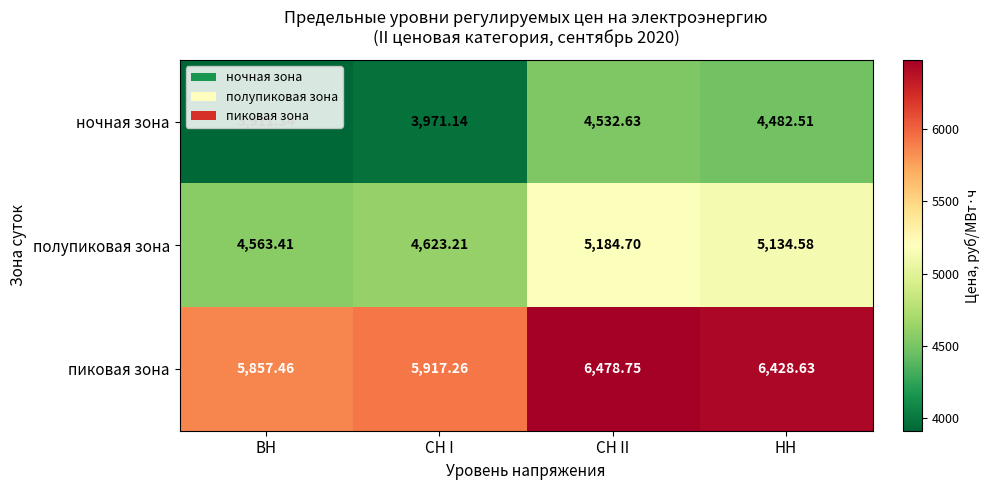

What is the total value across all series at ВН?

14332.2